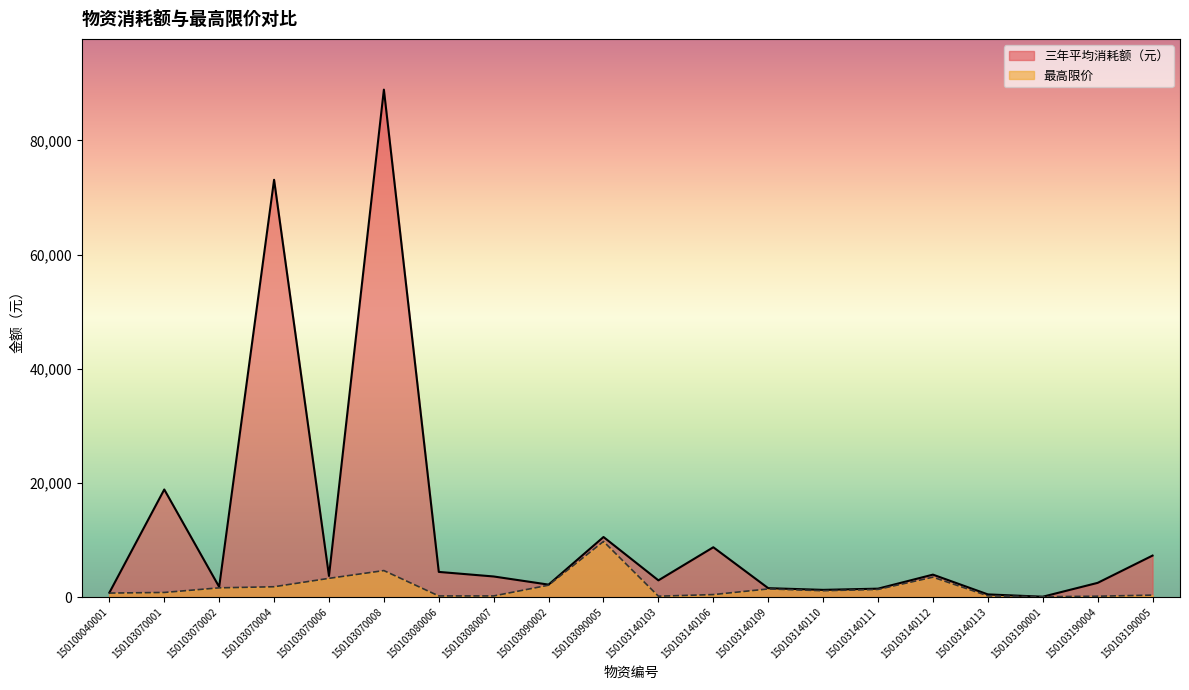

At which label is 三年平均消耗额（元） closest to 44474?

150103070001